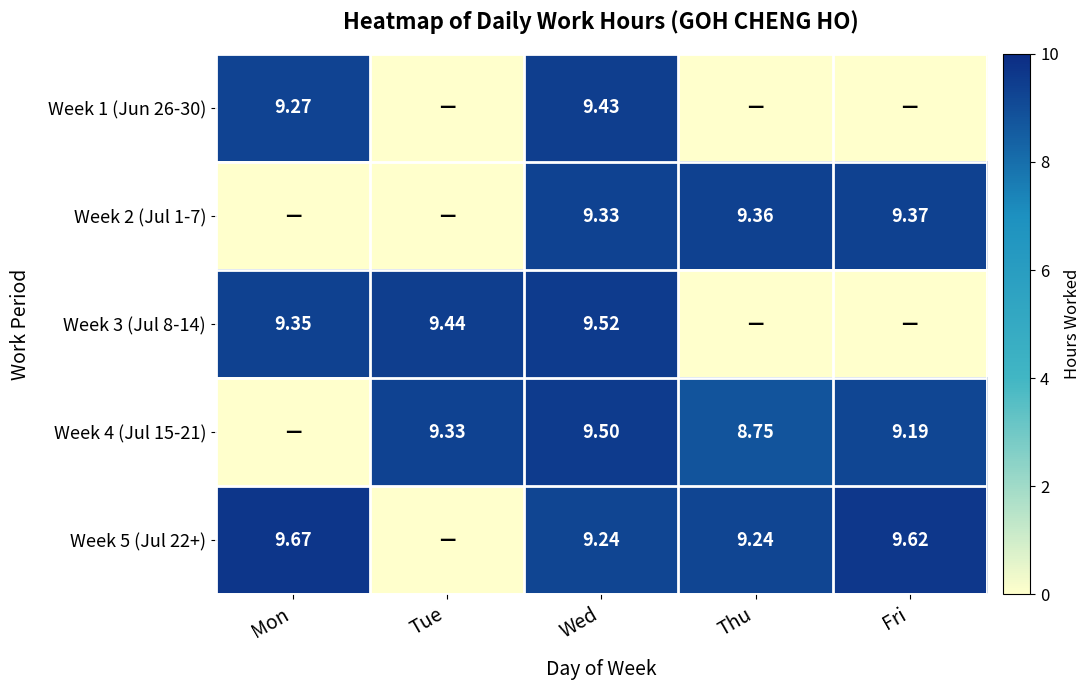

Rank the series at Mon from highest to lowest value.

Week 5 (Jul 22+), Week 3 (Jul 8-14), Week 1 (Jun 26-30), Week 2 (Jul 1-7), Week 4 (Jul 15-21)